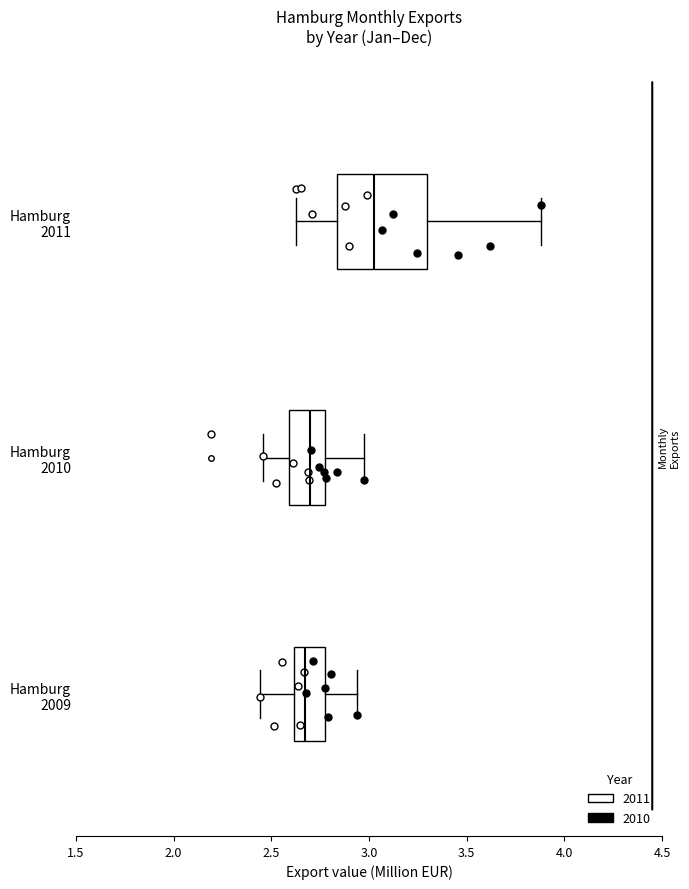

Where is the right edge of the box for Hamburg 2009 on the x-axis? The values are not printed on the chart, so give them approximately, as read against the axis.

2.80